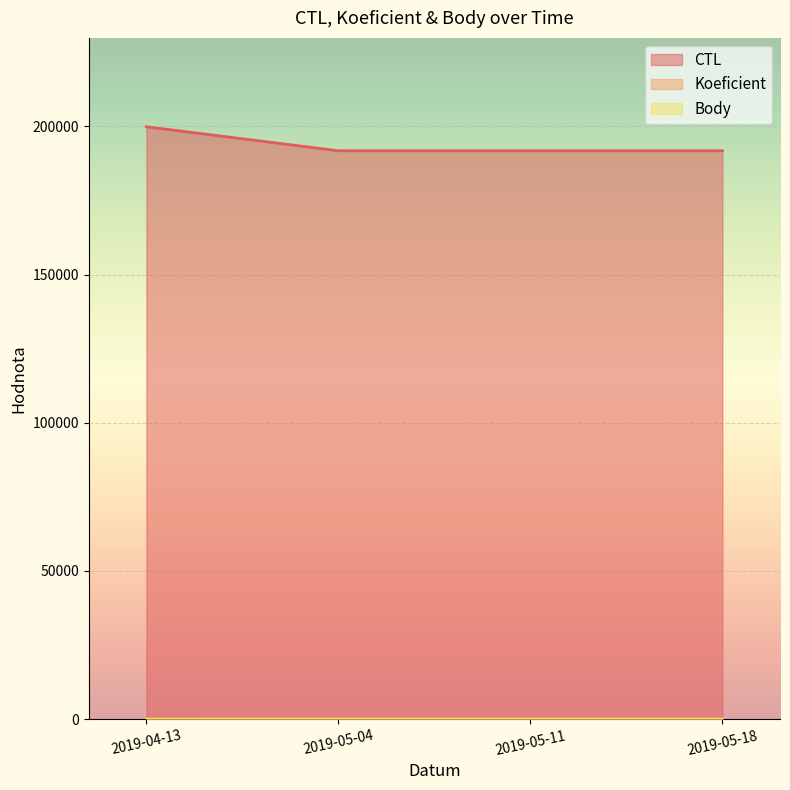

How many lines are shown in the chart?

3